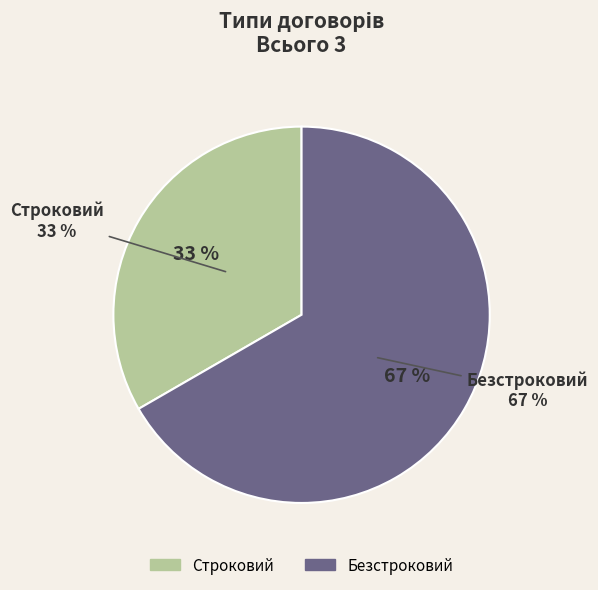

What is the change in value from Строковий to Безстроковий?

+1